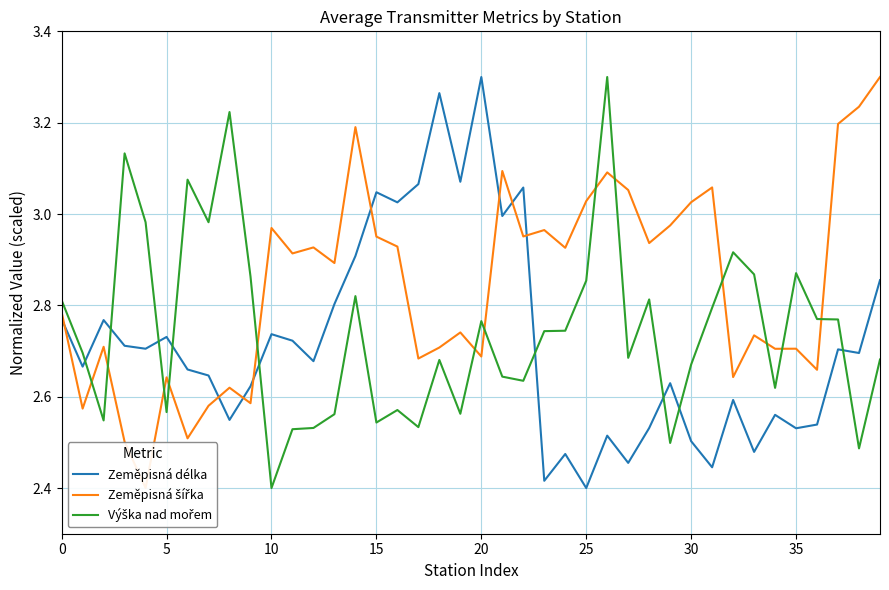

What is the value of the Výška nad mořem point at the 34th from the left?

2.9